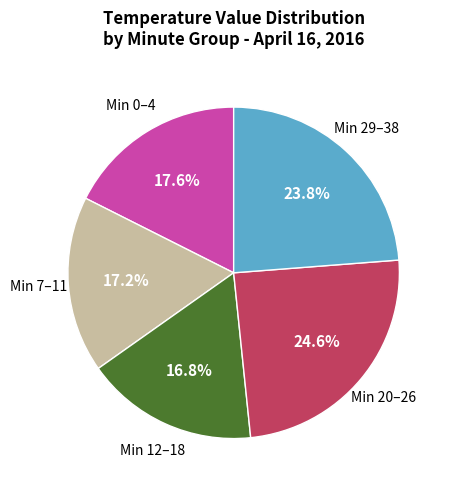

Combined, do Min 29–38 and Min 12–18 account for over 50%?

No